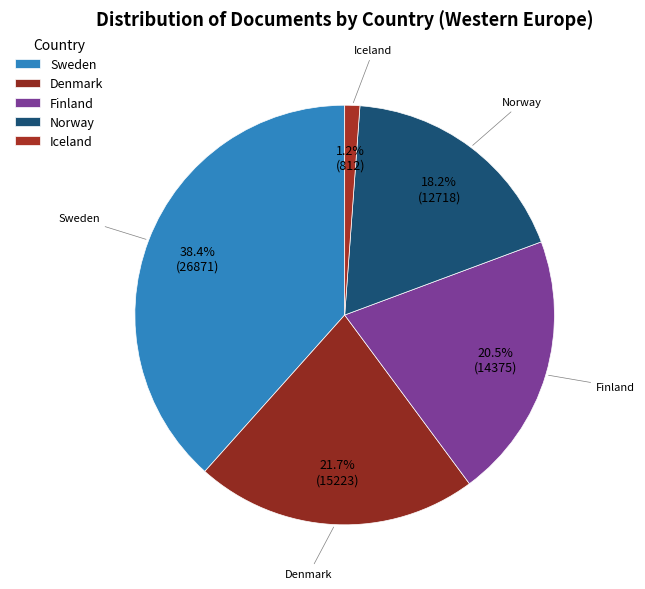

Count the number of slices in the pie.

5